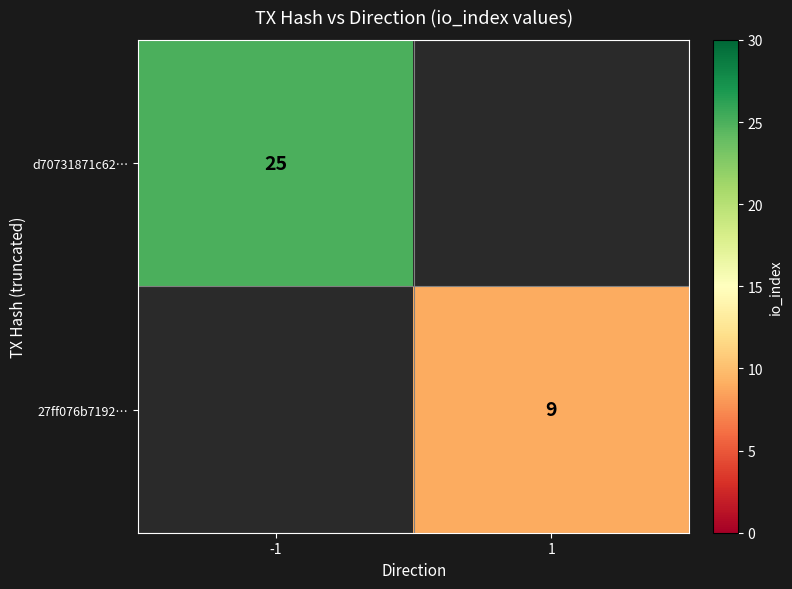

The value of d70731871c62… at -1 is 34. True or false?

False